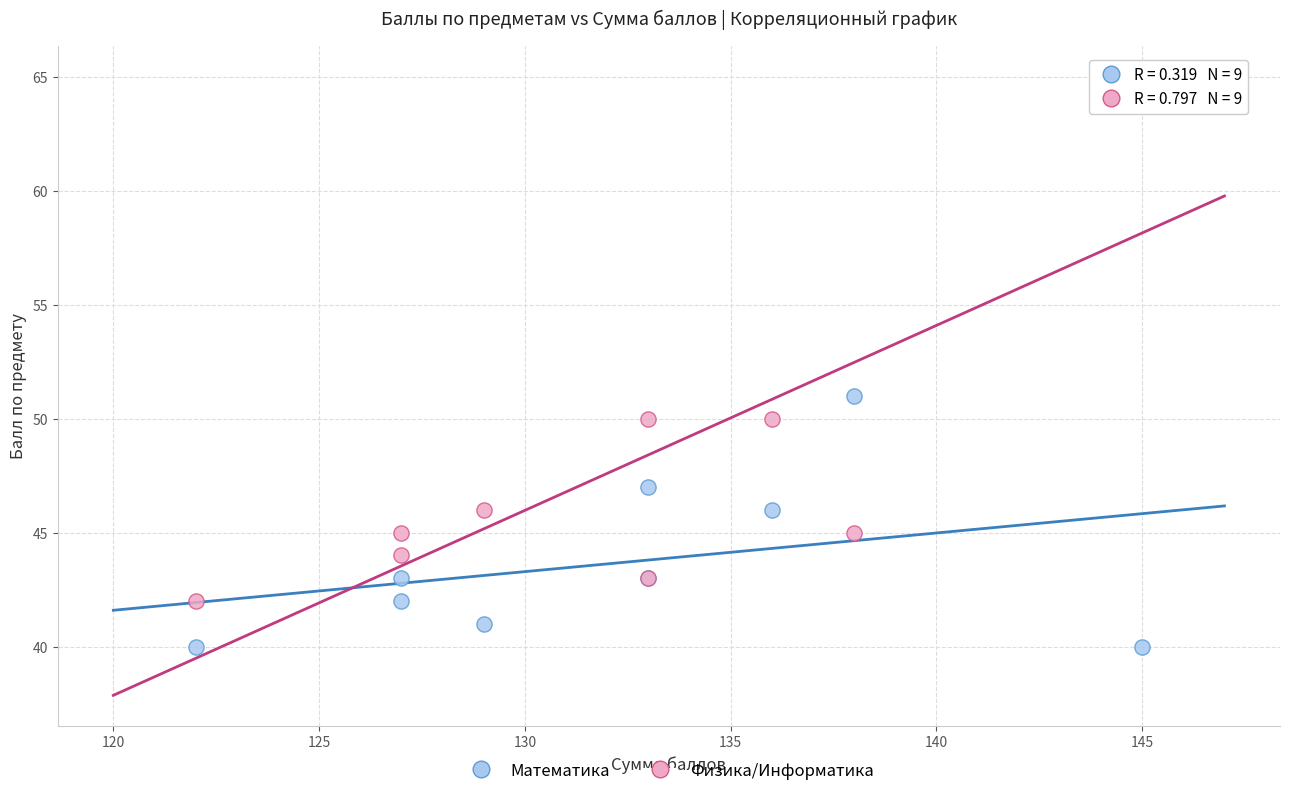

Which series contains the highest Y value?

Физика/Информатика